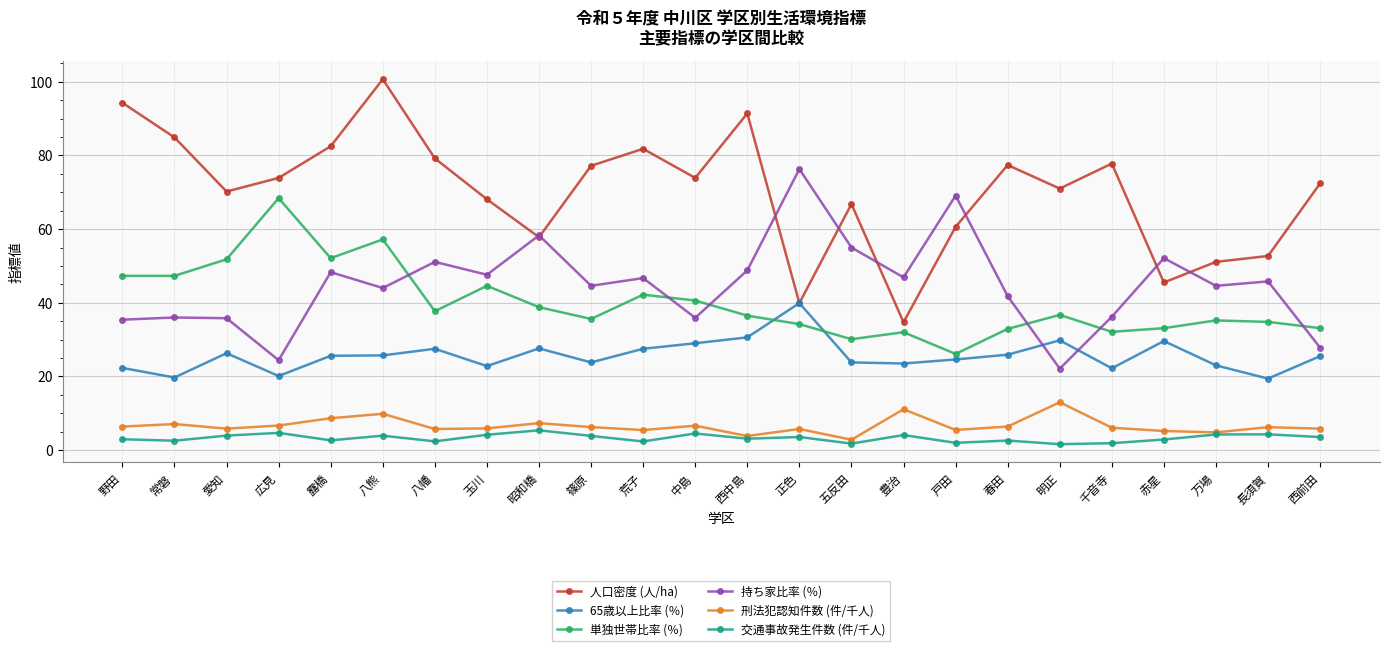

What position from the right is 豊治?

9